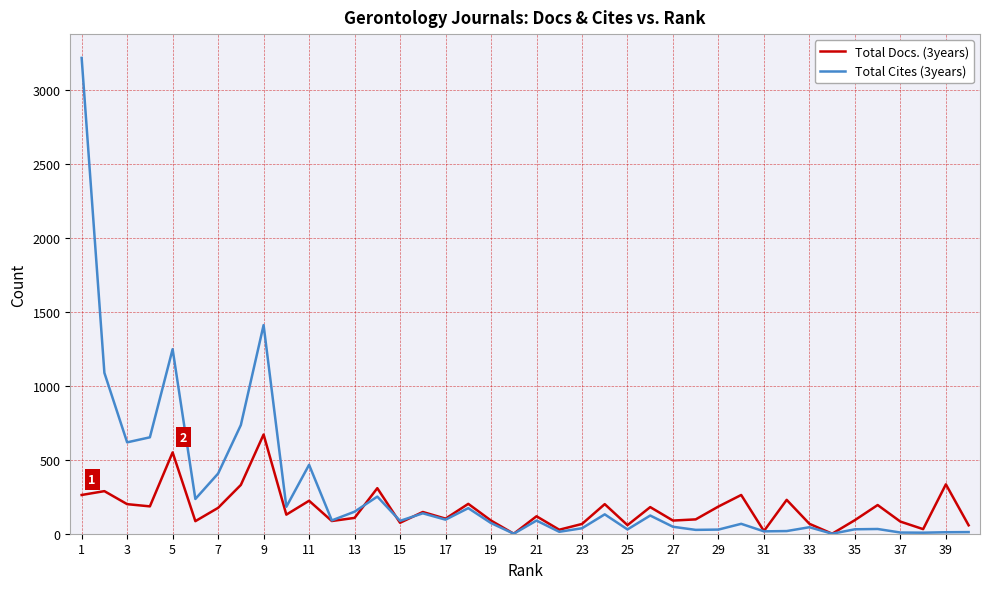

Which series has the largest total across all categories?

Total Cites (3years)